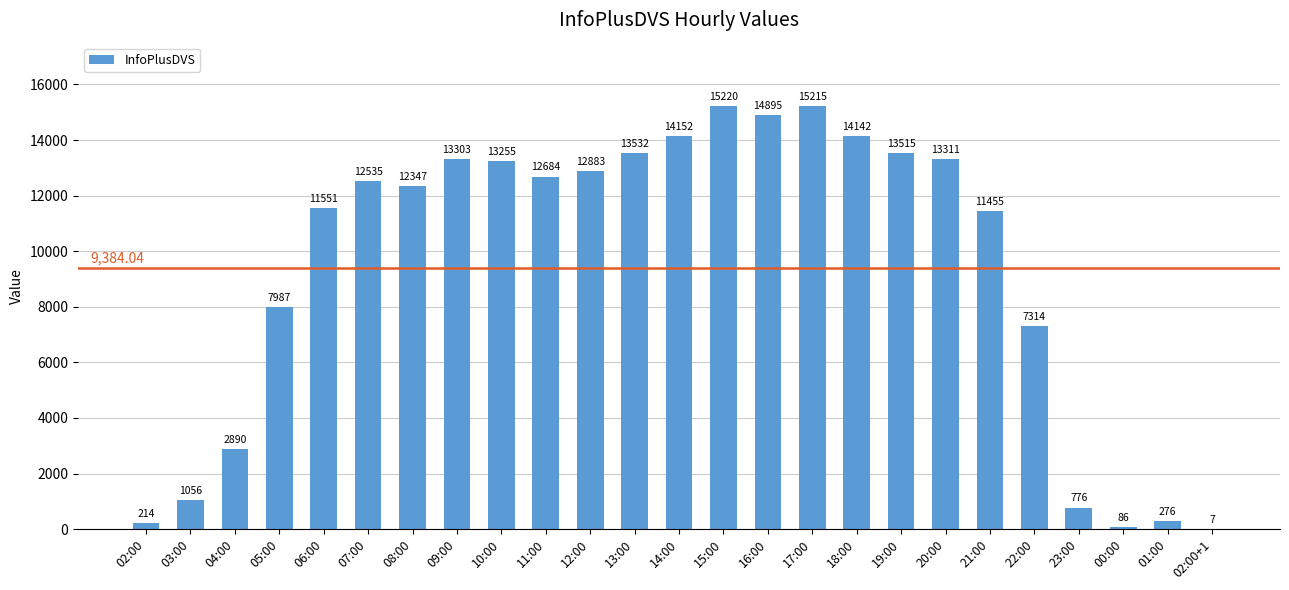

Reading left to right, what are all the values shown in this chart?

02:00=214	03:00=1056	04:00=2890	05:00=7987	06:00=11551	07:00=12535	08:00=12347	09:00=13303	10:00=13255	11:00=12684	12:00=12883	13:00=13532	14:00=14152	15:00=15220	16:00=14895	17:00=15215	18:00=14142	19:00=13515	20:00=13311	21:00=11455	22:00=7314	23:00=776	00:00=86	01:00=276	02:00+1=7